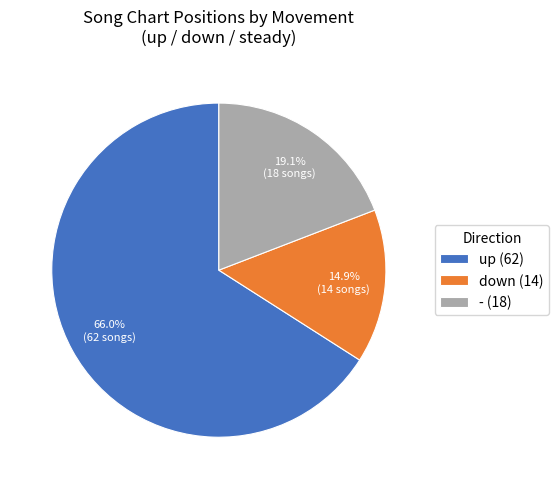

Which category accounts for the majority?

up